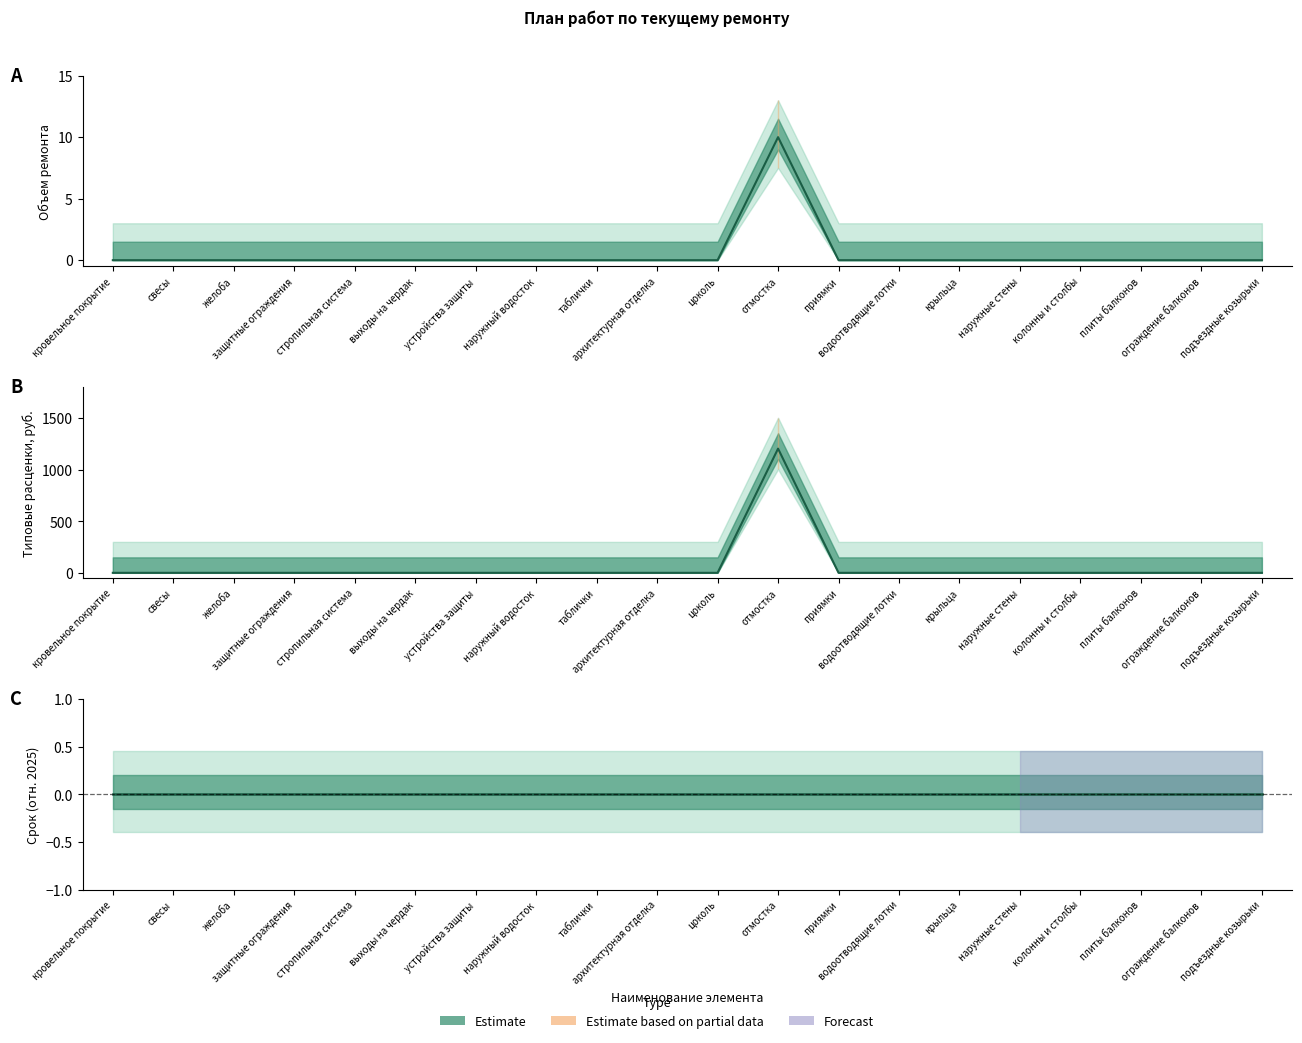

List the labels in order of Плановый срок value, smallest first.

кровельное покрытие, свесы, желоба, защитные ограждения, стропильная система, выходы на чердак, устройства защиты, наружный водосток, таблички, архитектурная отделка, цоколь, отмостка, приямки, водоотводящие лотки, крыльца, наружные стены, колонны и столбы, плиты балконов, ограждение балконов, подъездные козырьки